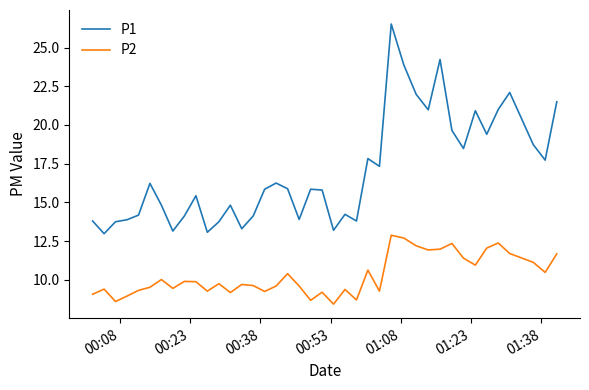

True or false: P1 has more than 0 points higher than both neighbors.

True